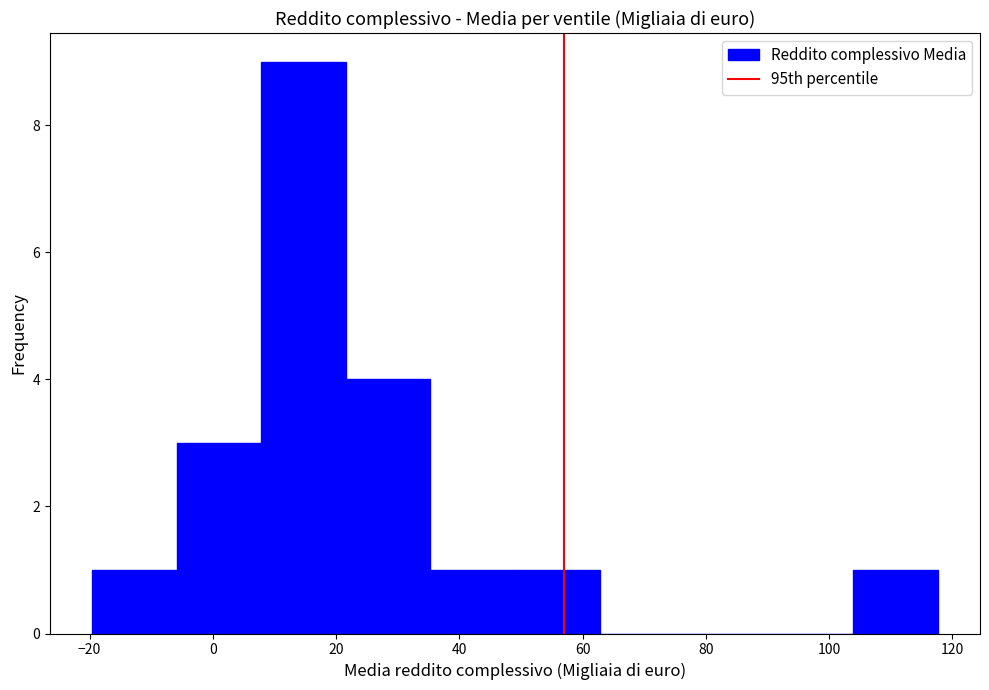

Reading left to right, transcribe this chart: for each bar, give the range it covers on the x-axis and its height. Neither the bar edges nor the heights are printed on the chart, so give them approximately, as read against the axes.

-20 to -6: 1
-6 to 8: 3
8 to 22: 9
22 to 36: 4
36 to 50: 1
50 to 62: 1
62 to 76: 0
76 to 90: 0
90 to 104: 0
104 to 118: 1